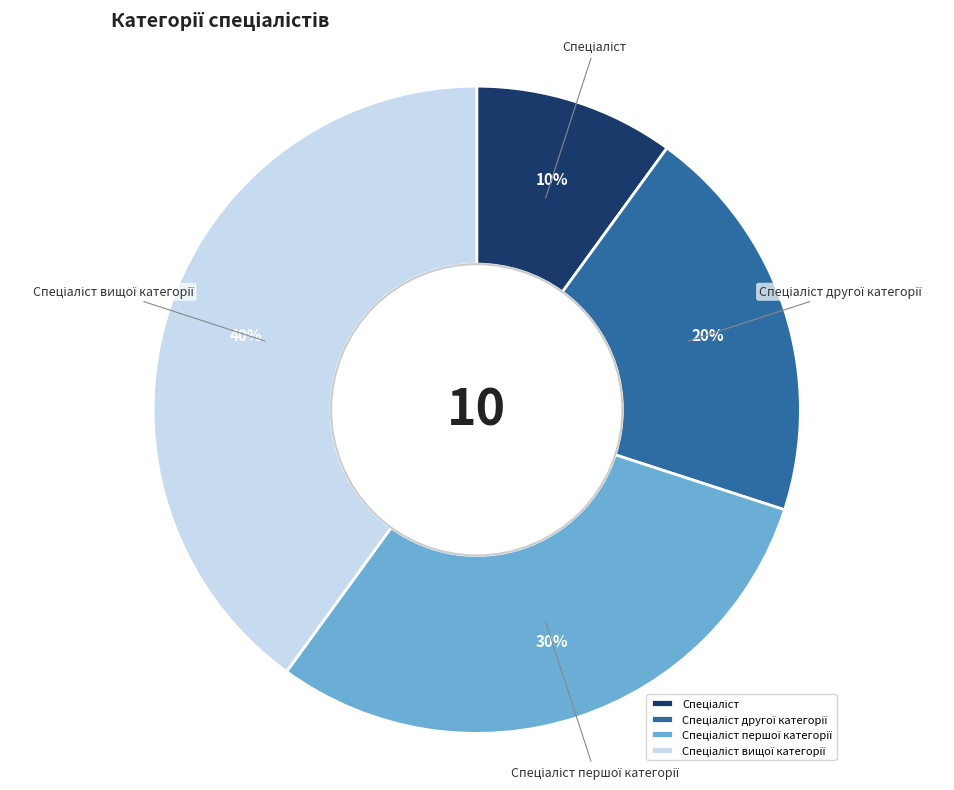

To the nearest percent, what is the average slice percentage?

25%